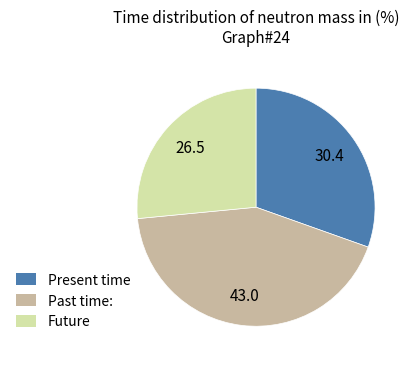

What is the largest slice in the pie chart?

Past time: